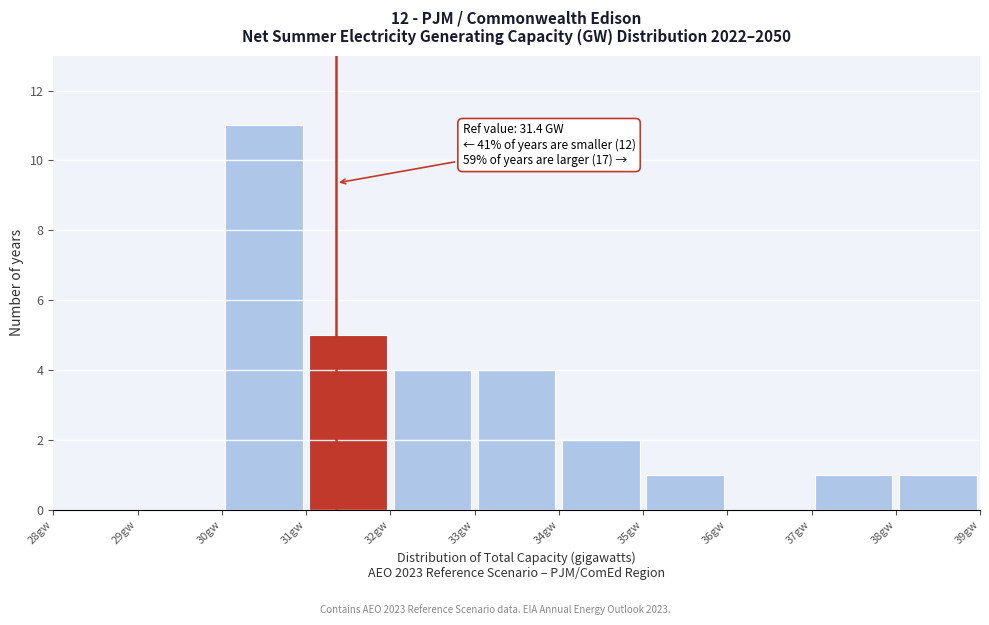

Over which range of the x-axis is the bar tallest?

30 to 31